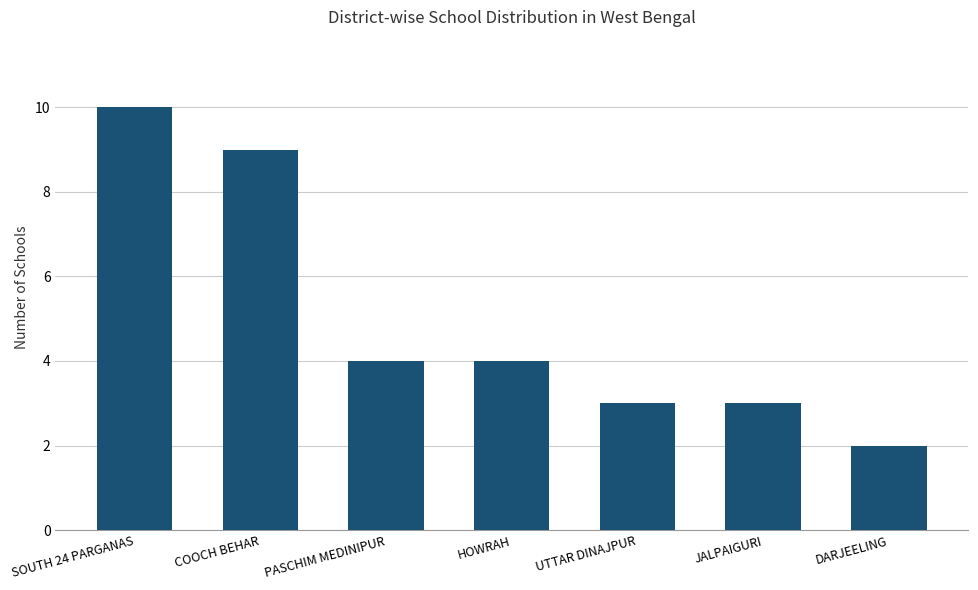

What is the approximate value at UTTAR DINAJPUR?

3